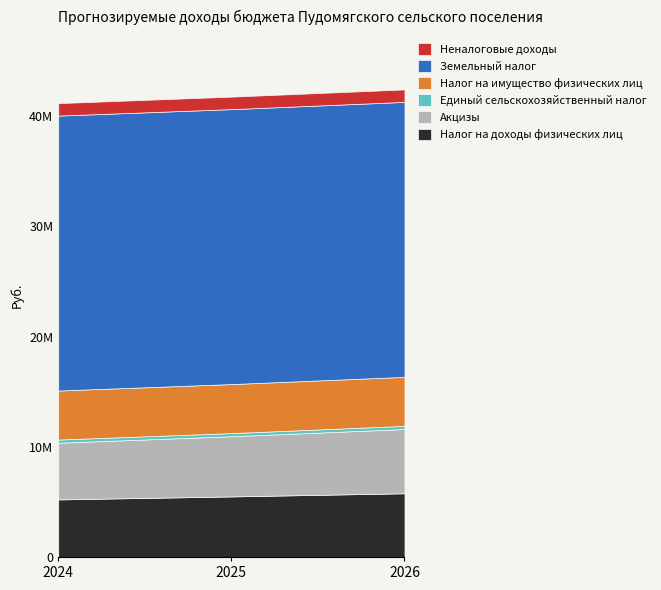

Does the chart display data point markers on the line(s)?

No